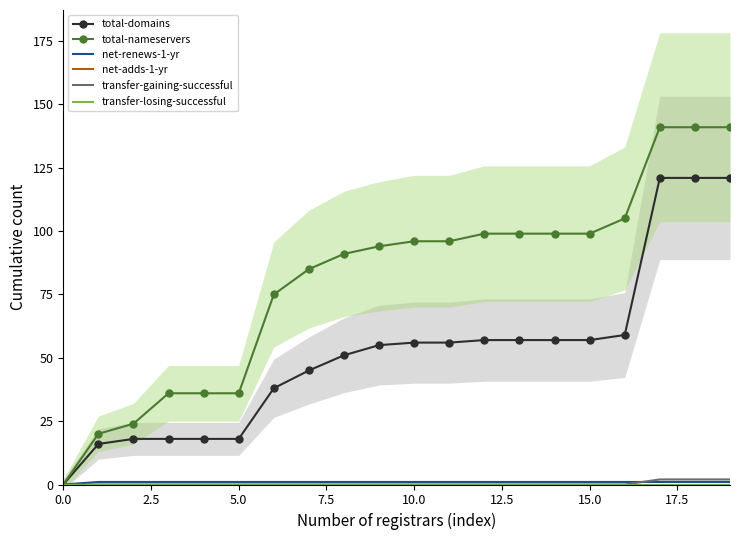

The value of transfer-losing-successful at 17.5 is 0. True or false?

True